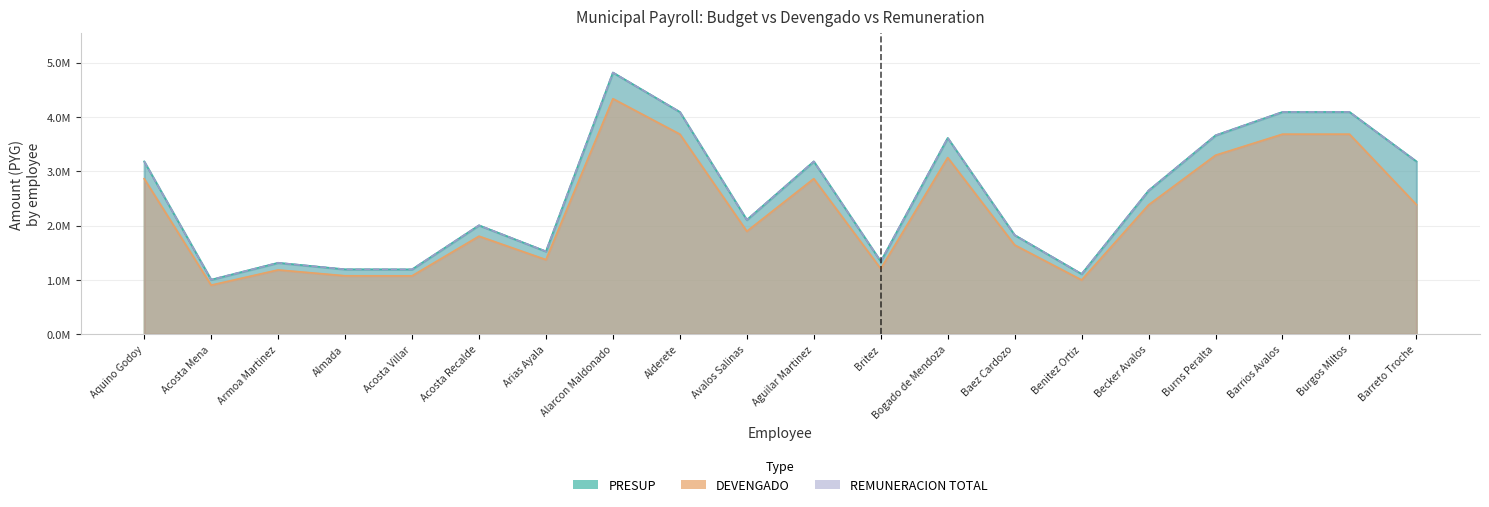

What is the greatest value displayed?

4818000